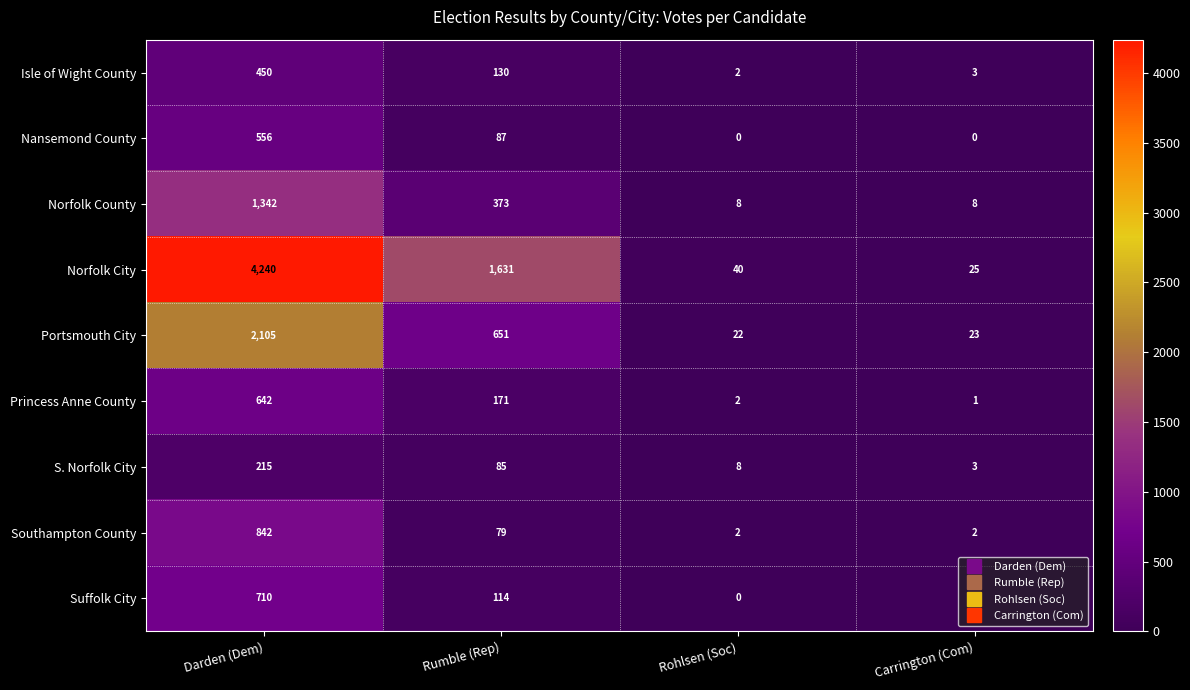

At which label does Portsmouth City reach its peak?

Darden (Dem)